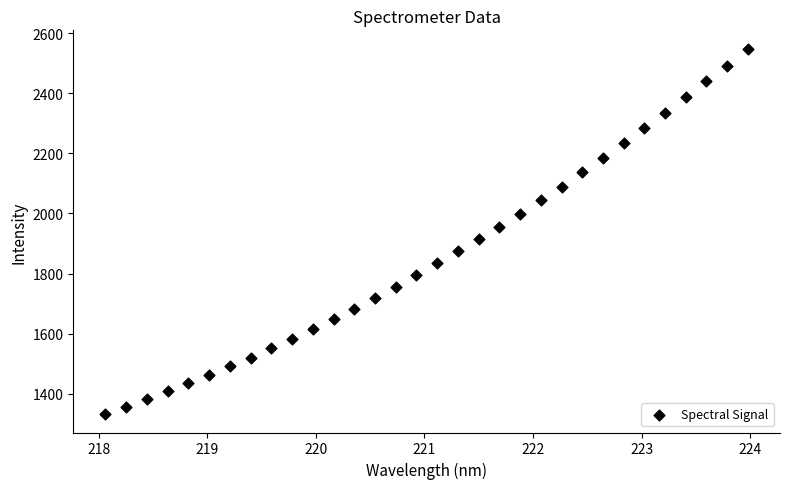

What is the range of Y values (max minus min)?

1216.7